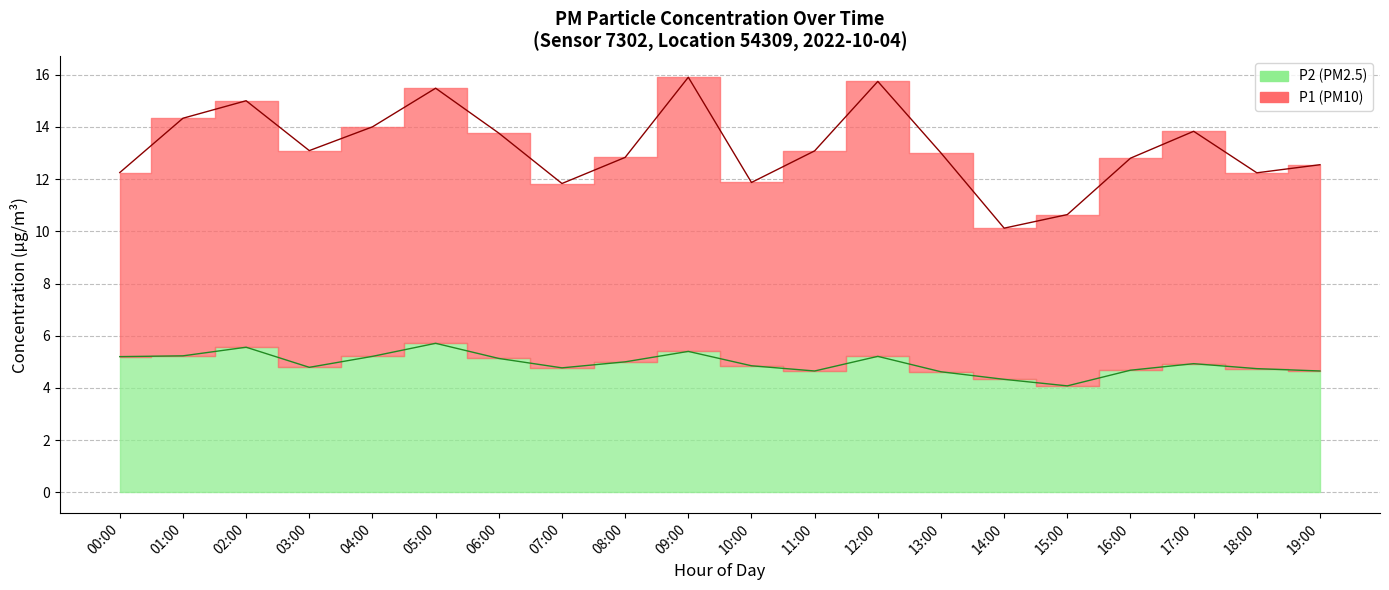

True or false: P2 has more than 1 interior local peaks.

False